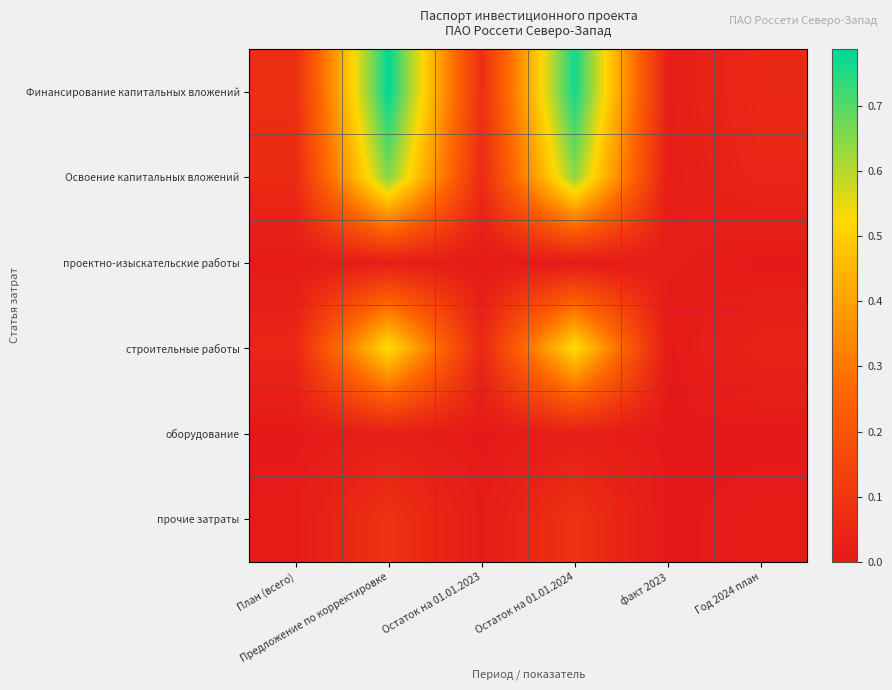

List the series in order of their peak value, lowest first.

проектно-изыскательские работы, оборудование, прочие затраты, строительные работы, Освоение капитальных вложений, Финансирование капитальных вложений